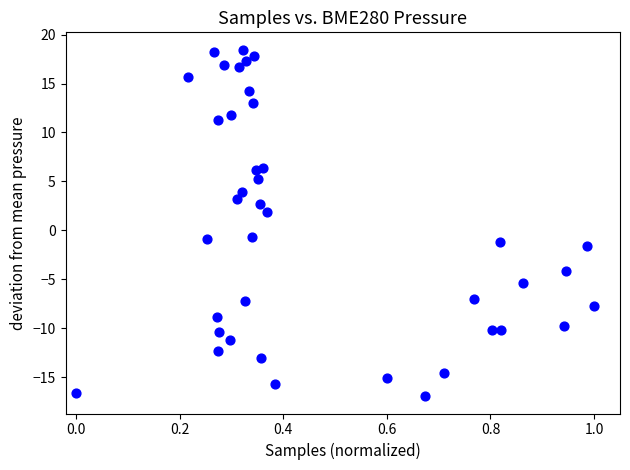

What is the range of Y values (max minus min)?

35.4